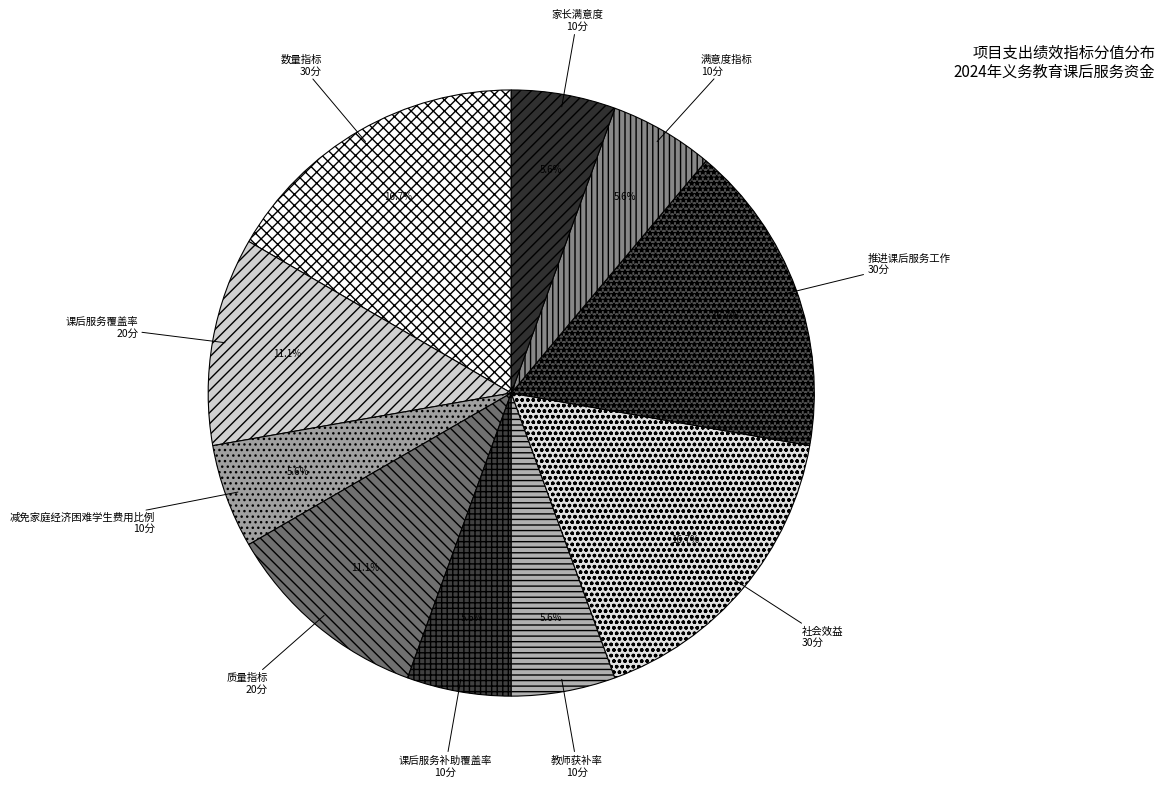

The 课后服务补助覆盖率 slice represents 6% of the pie. True or false?

True